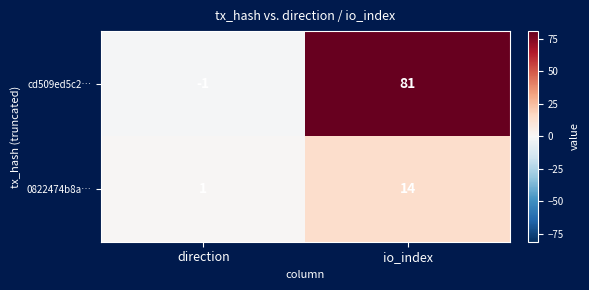

Is the value of 0822474b8a… at direction greater than the value of cd509ed5c2… at io_index?

No